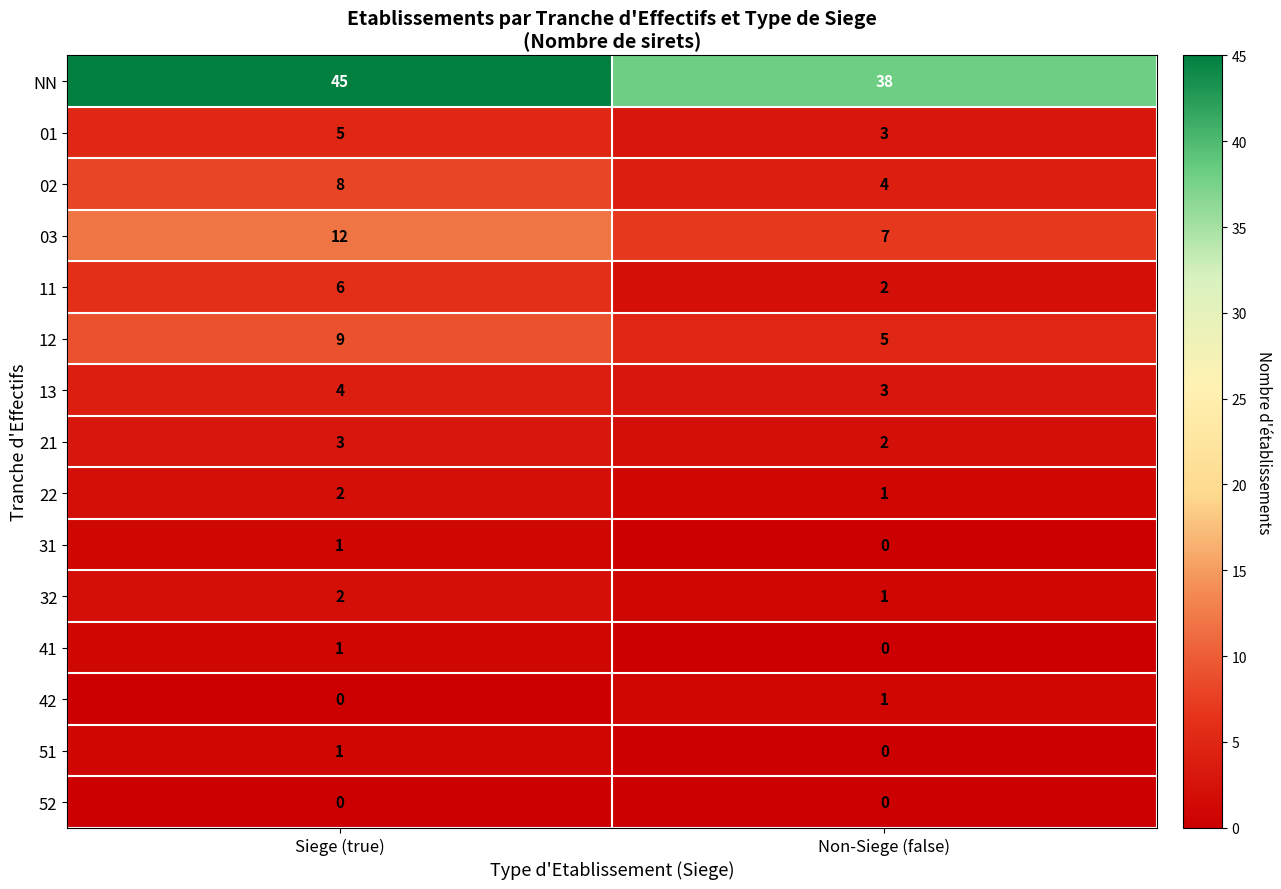

List the labels in order of 01 value, smallest first.

Non-Siege (false), Siege (true)